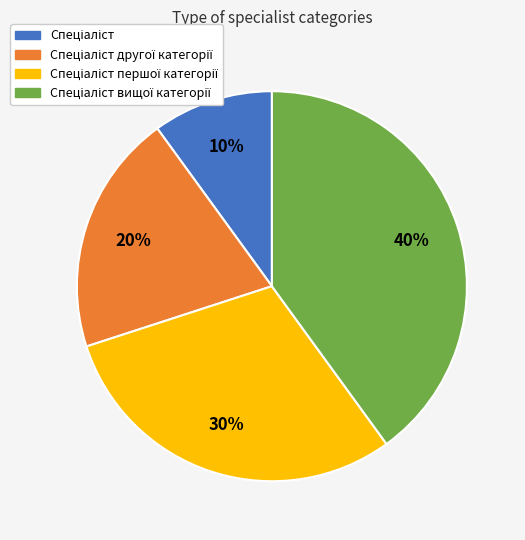

To the nearest percent, what is the difference between the largest and smallest slice percentages?

30%